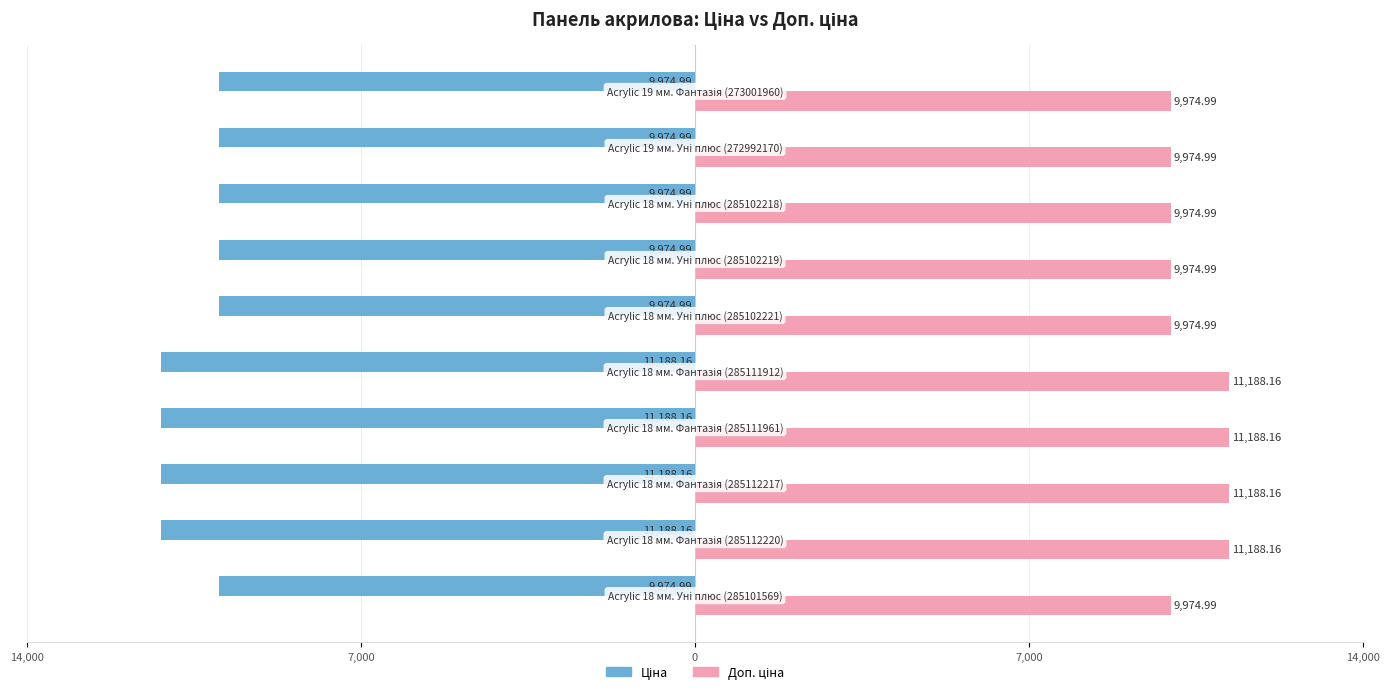

Rank the series by their average value, from lowest to highest.

Ціна, Доп. ціна